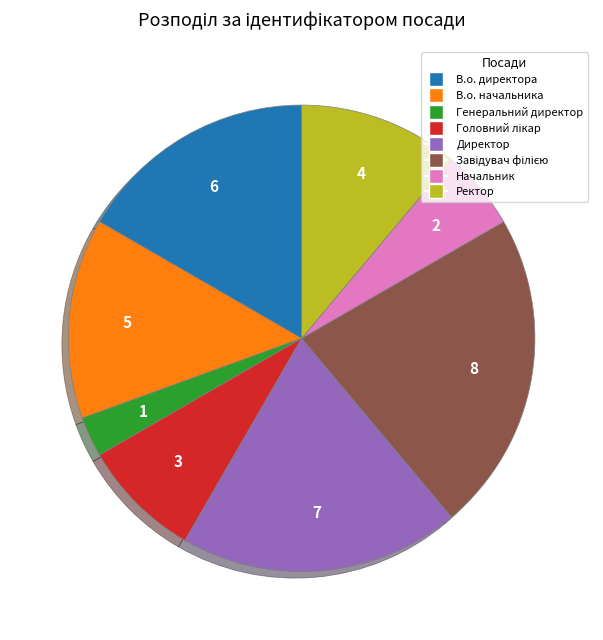

Is the sum of Ректор and Начальник greater than half?

No